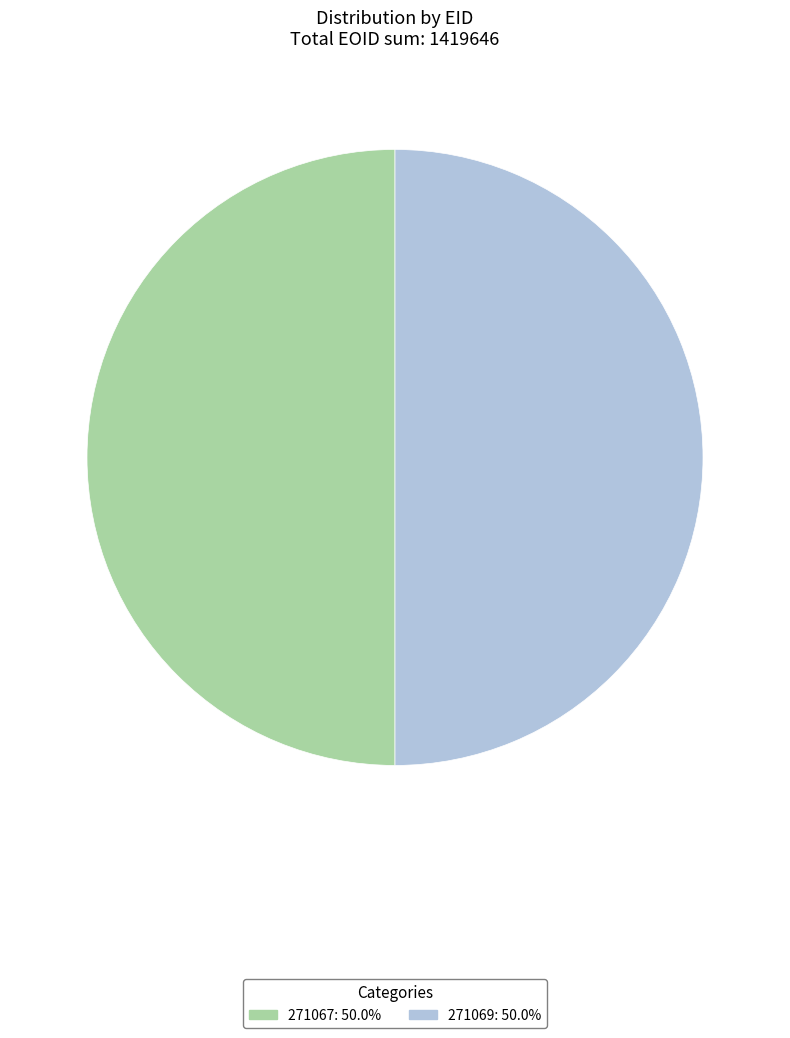

Approximately how many times larger is the value at 271067: 50.0% compared to 271069: 50.0%?

1.0